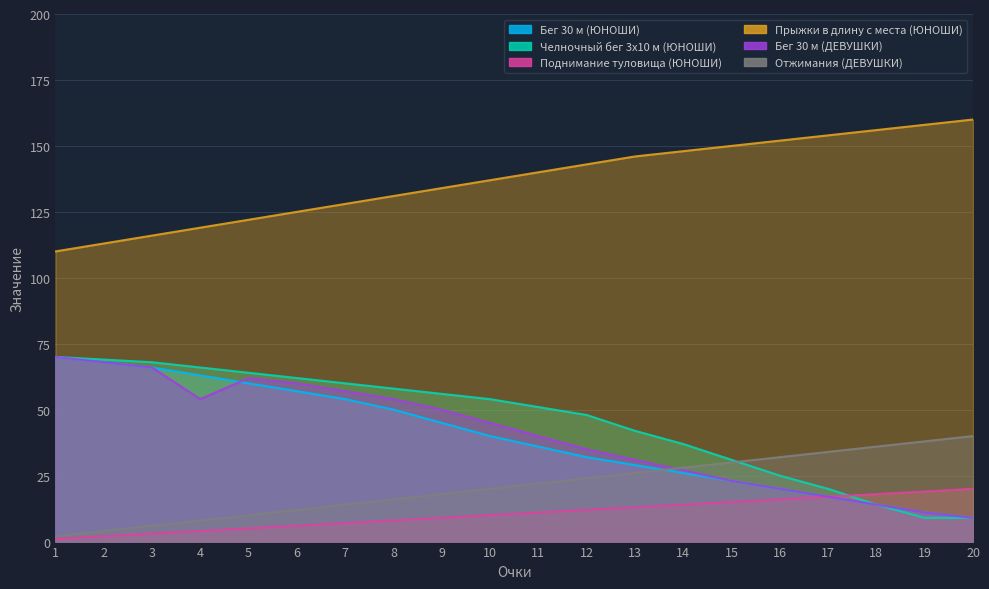

What is the difference between the maximum and minimum values in the Бег 30 м (ЮНОШИ) series?

61